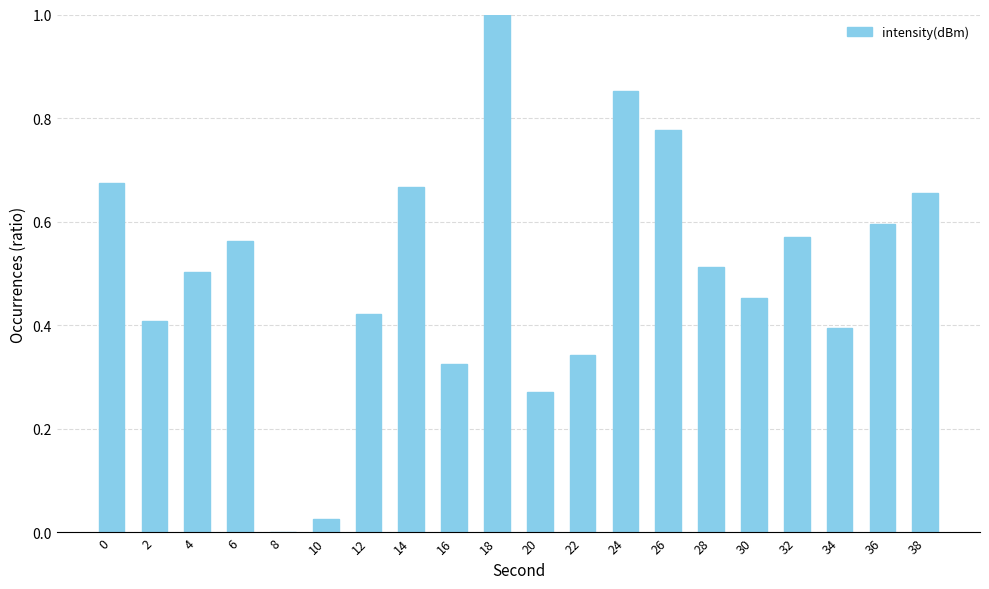

Between 24 and 14, which is larger?

24